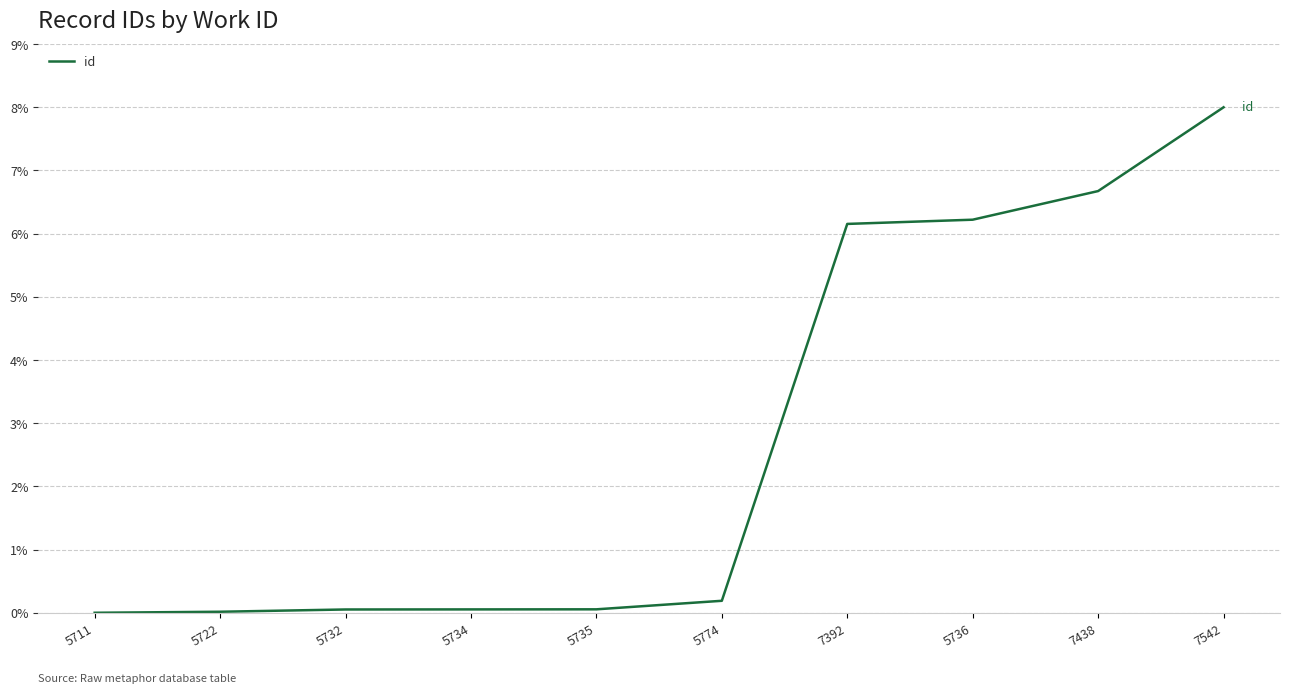

What is the difference between the second highest and minimum values?

6.7